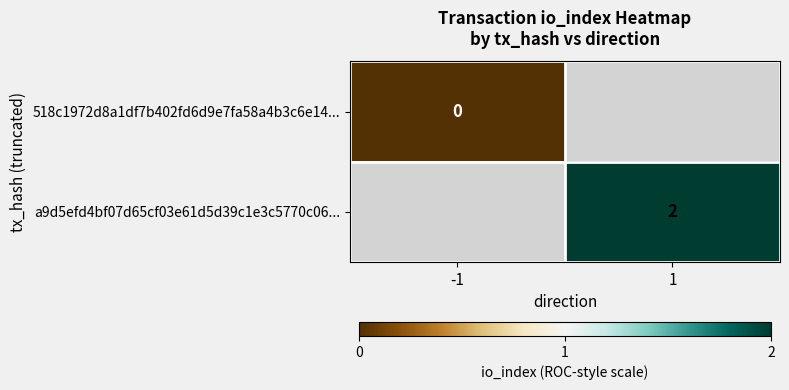

The value of a9d5efd4bf07d65cf03e61d5d39c1e3c5770c06... at 1 is 3. True or false?

False